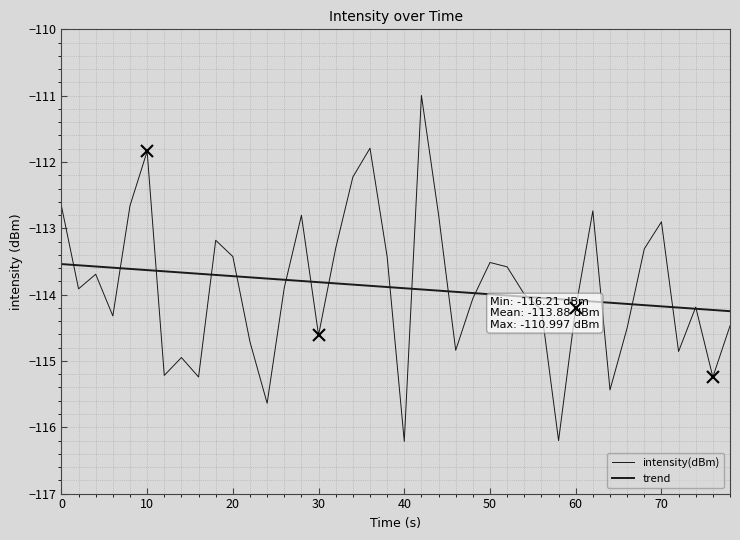

What is the greatest value displayed?

-111.0